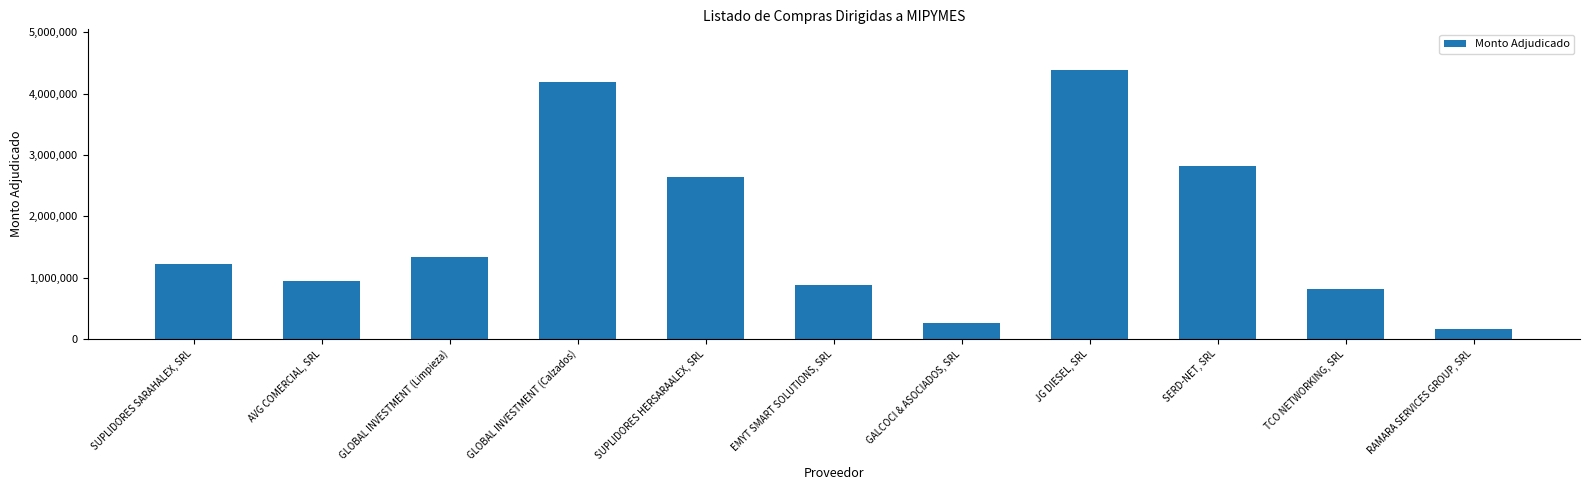

Reading left to right, what are all the values shown in this chart?

SUPLIDORES SARAHALEX, SRL=1224132.0	AVG COMERCIAL, SRL=940120.5	GLOBAL INVESTMENT (Limpieza)=1337884.6	GLOBAL INVESTMENT (Calzados)=4191950.0	SUPLIDORES HERSARAALEX, SRL=2649036.5	EMYT SMART SOLUTIONS, SRL=879371.6	GALCOCI & ASOCIADOS, SRL=264998.5	JG DIESEL, SRL=4390488.6	SERD-NET, SRL=2817840.0	TCO NETWORKING, SRL=820749.2	RAMARA SERVICES GROUP, SRL=164138.0